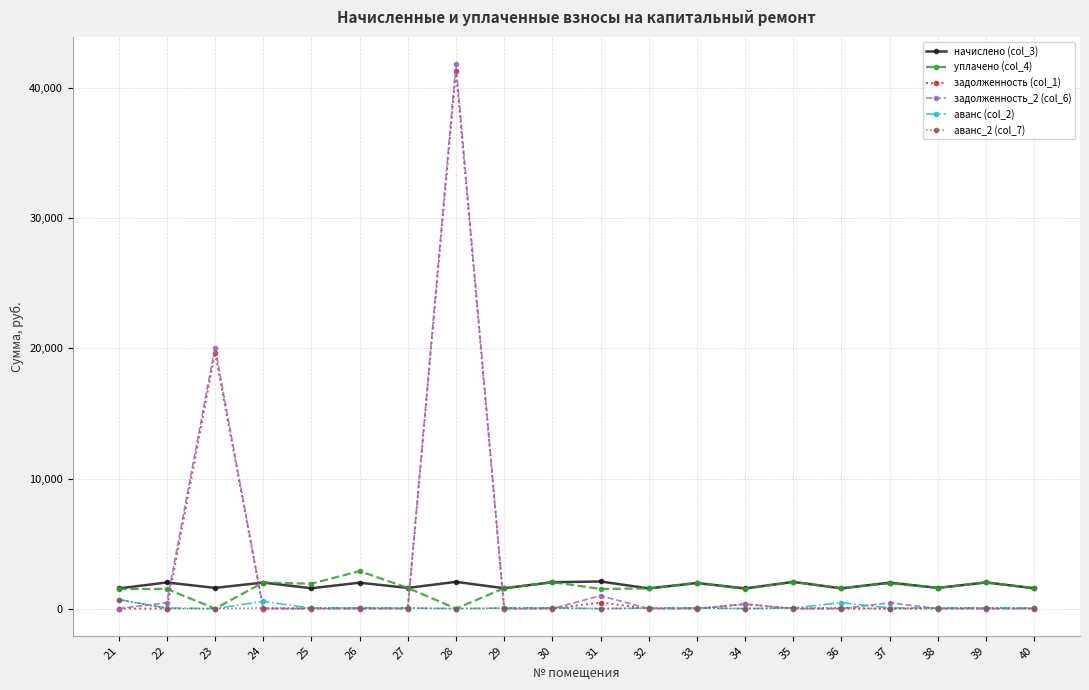

How many data points in уплачено (col_4) are less than 1590?

10